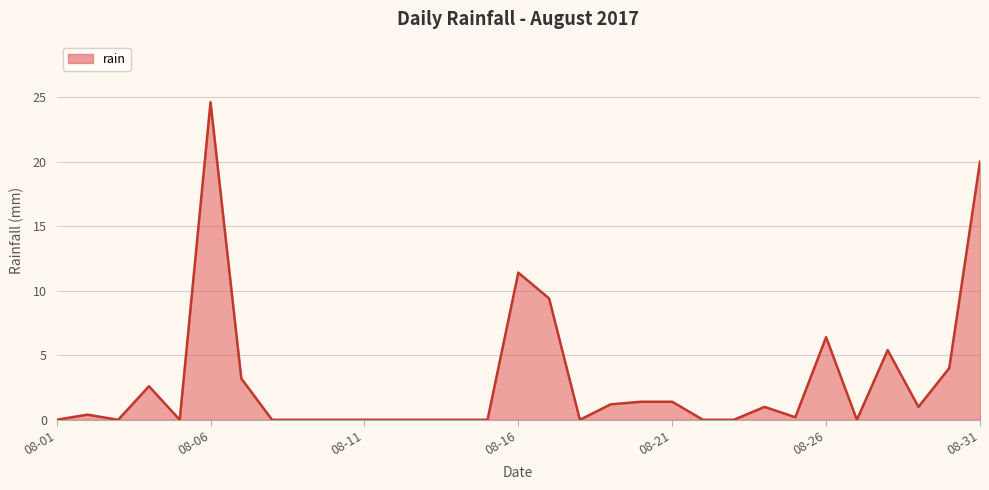

Does the chart have visible grid lines?

Yes